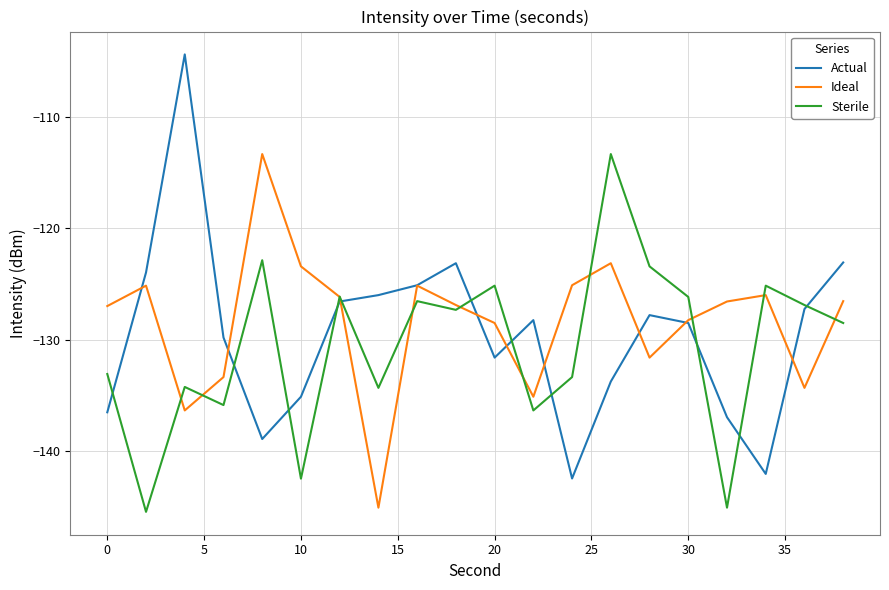

Which series has the widest spread of values?

Actual